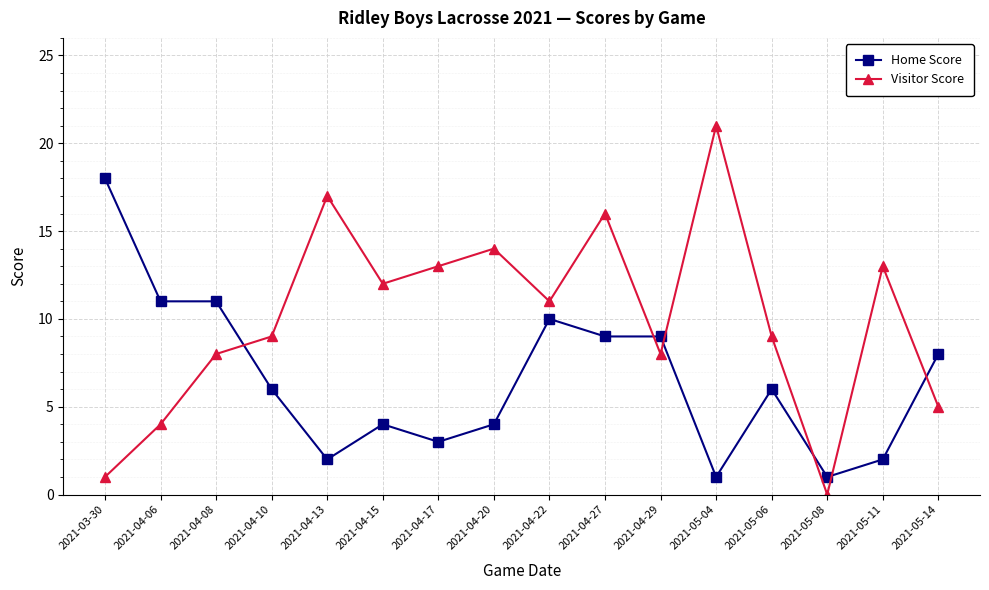

True or false: Home Score has more than 1 points higher than both neighbors.

True